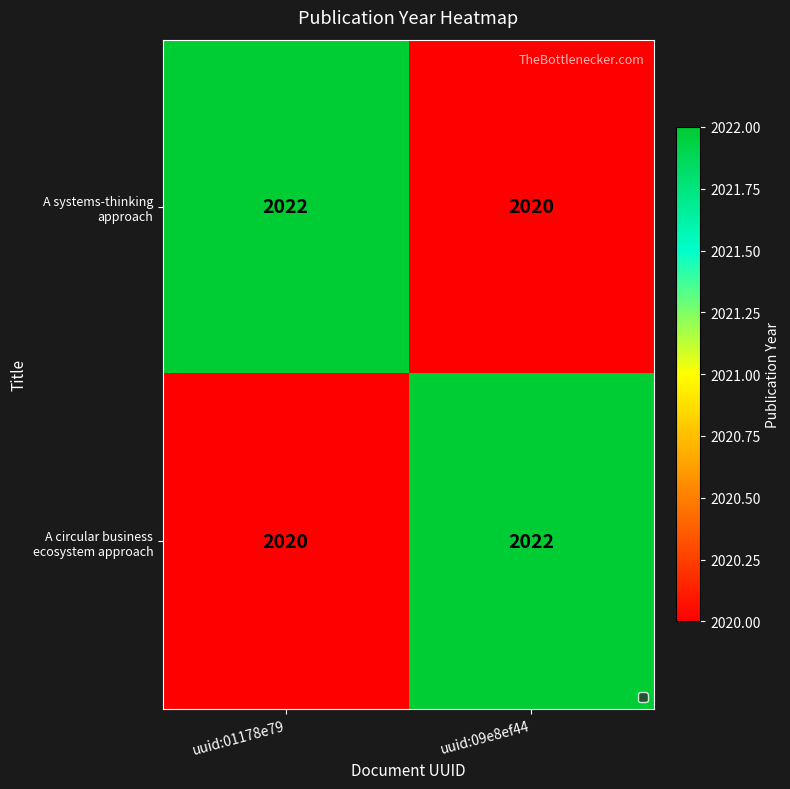

What is the greatest value displayed?

2022